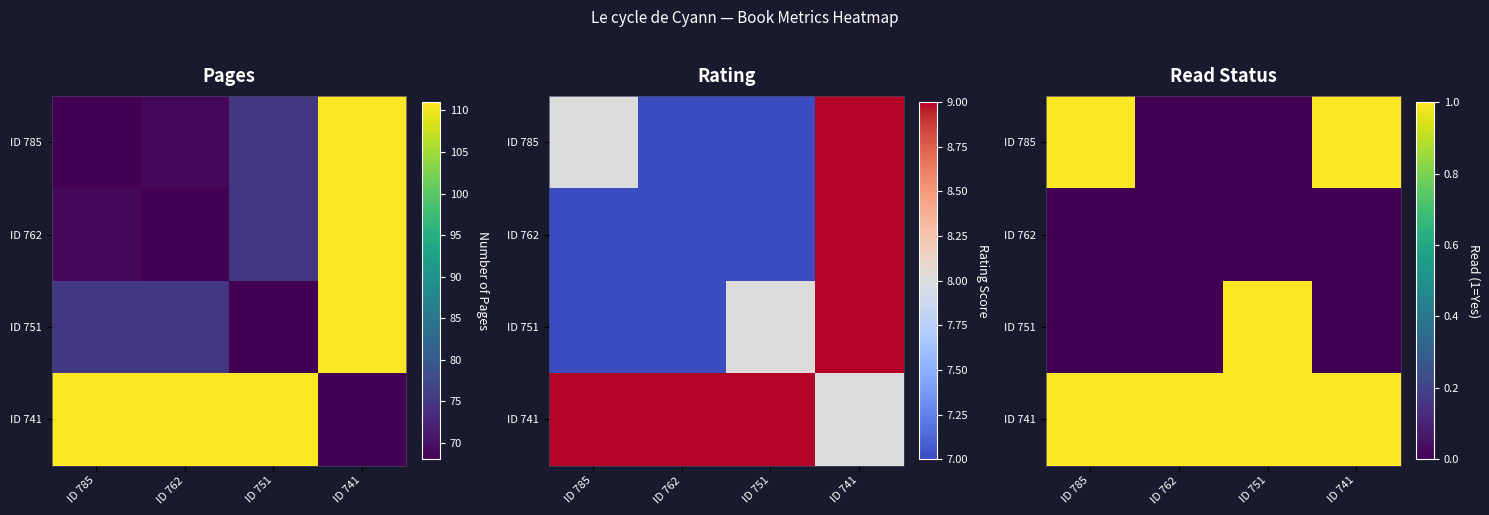

Which category has the highest value across all series?

ID 785